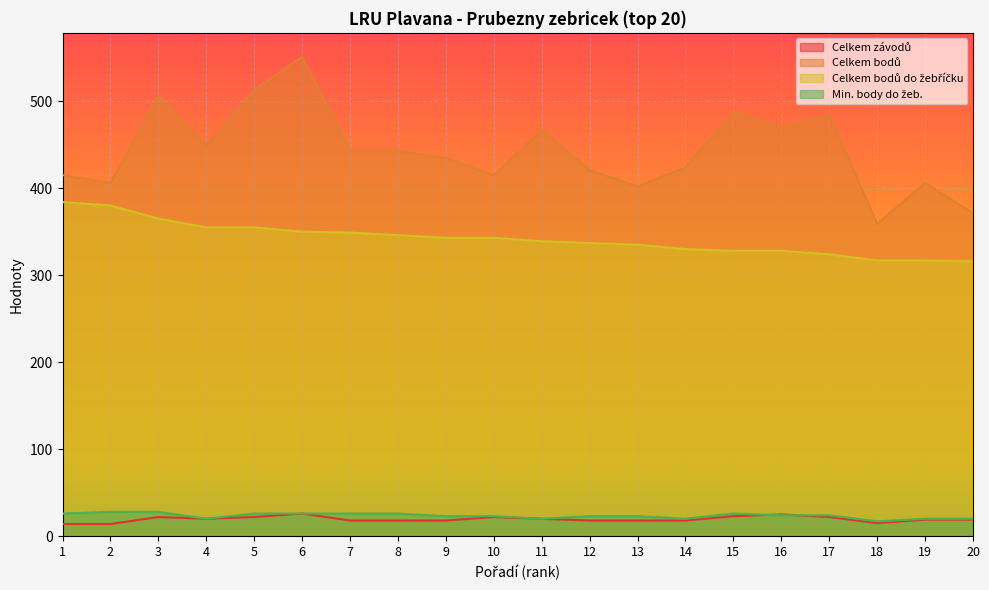

How many values in the Celkem bodů series are below 443?

10